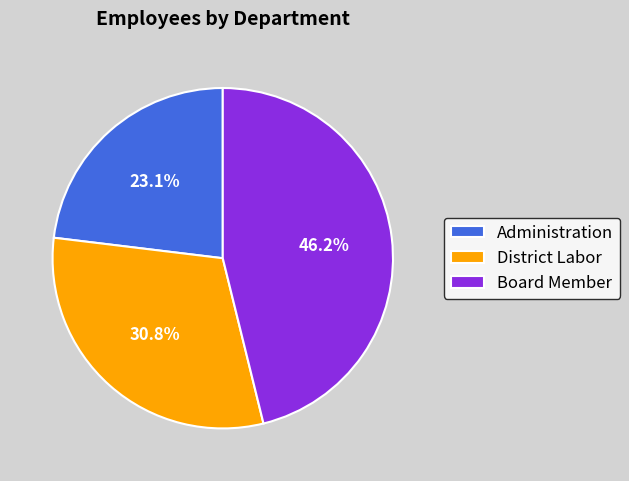

Is there a majority slice in this chart?

No